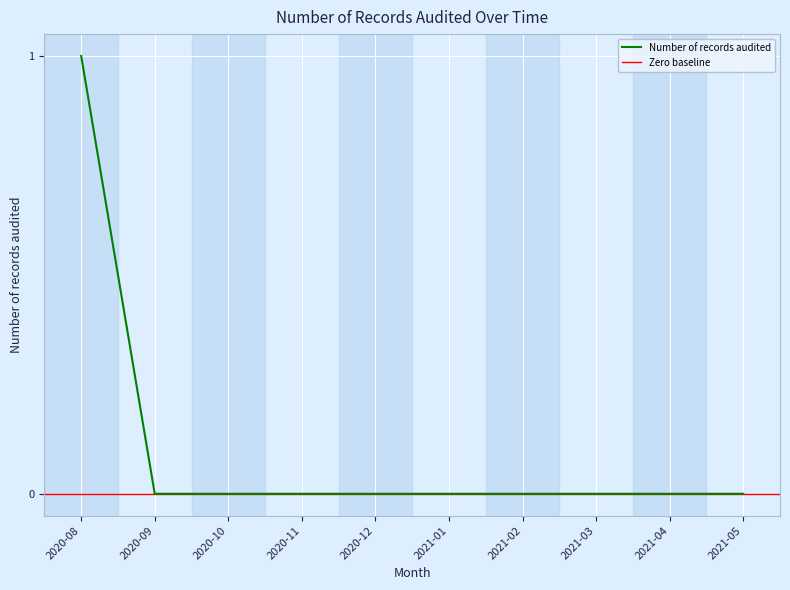

List the labels in order of value, smallest first.

2020-09, 2020-10, 2020-11, 2020-12, 2021-01, 2021-02, 2021-03, 2021-04, 2021-05, 2020-08